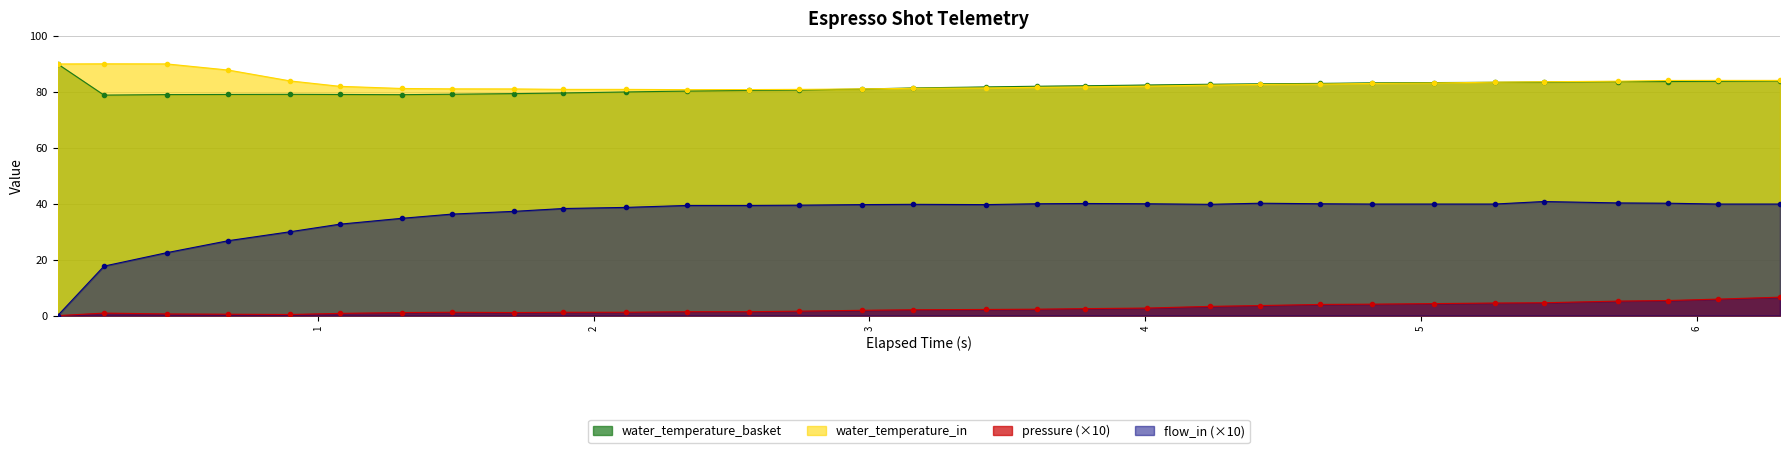

What is the value of the flow_in (×10) point at the 17th from the left?

39.7